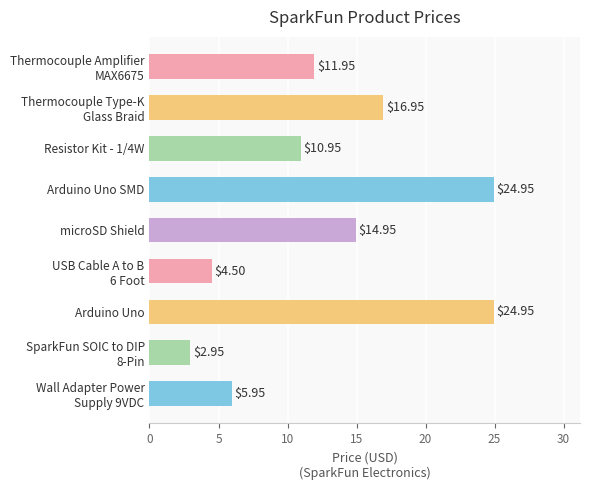

What is the label of the 5th bar from the bottom?

microSD Shield